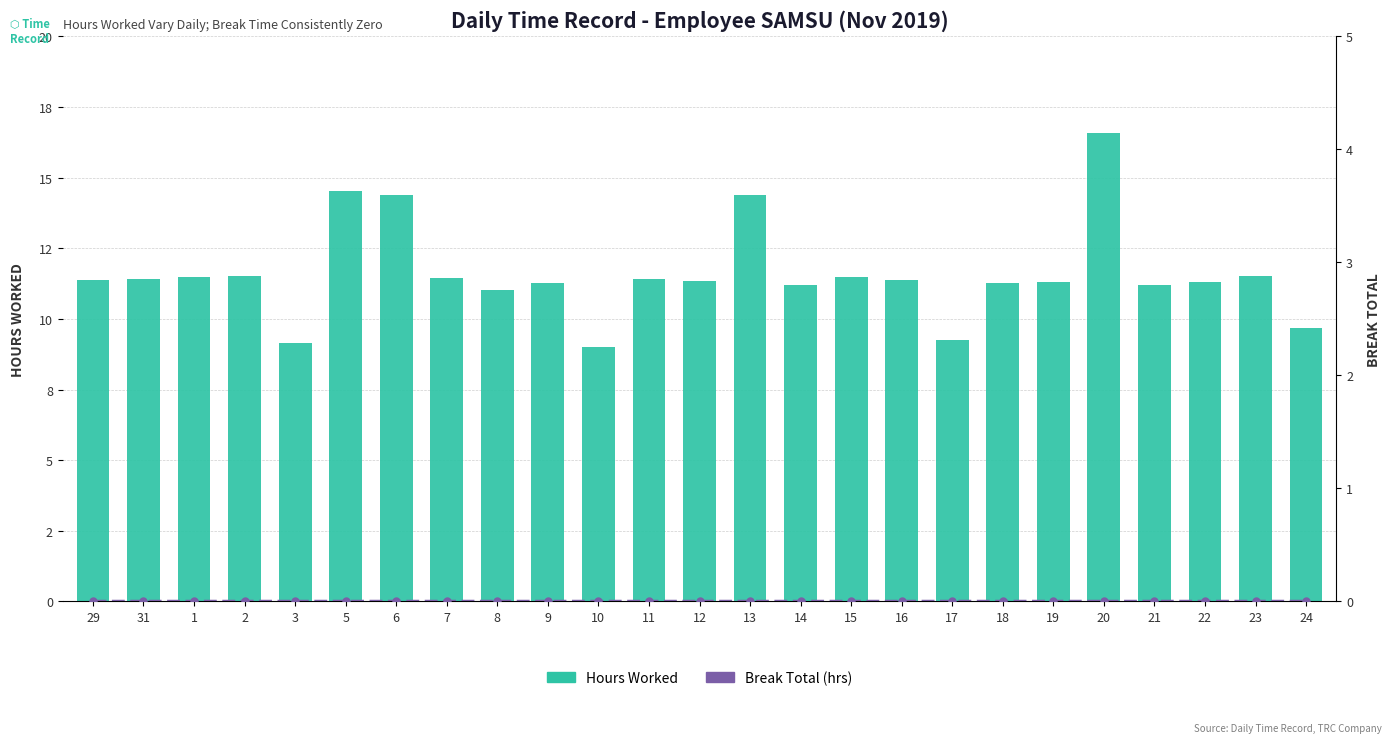

How many data points does each series have?

25